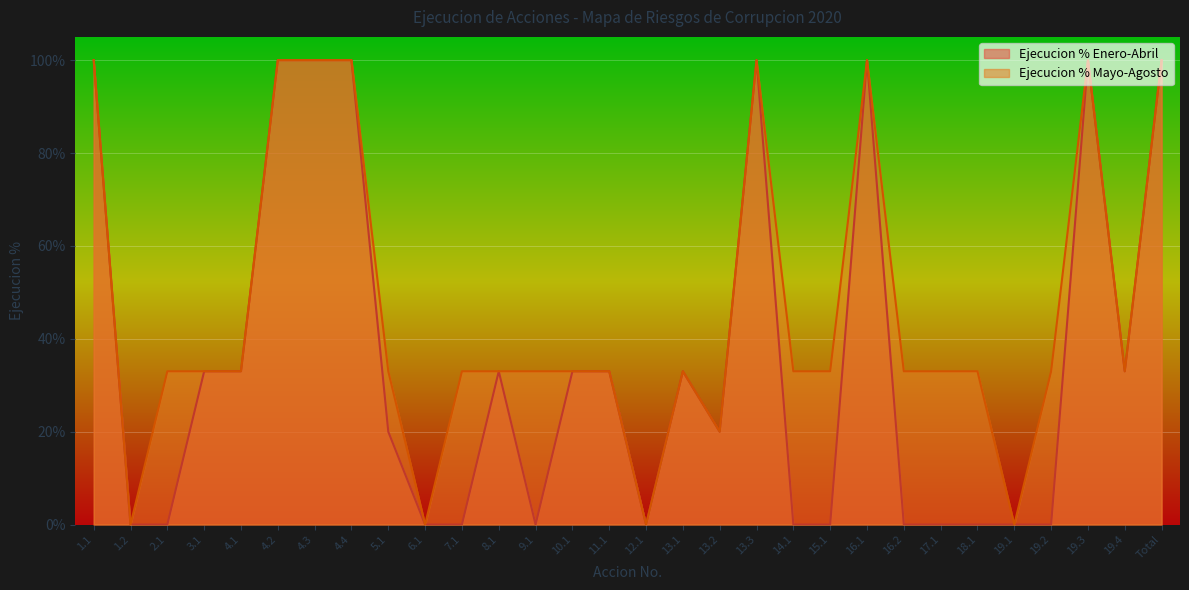

True or false: Ejecucion % Mayo-Agosto and Ejecucion % Enero-Abril cross at least once.

False